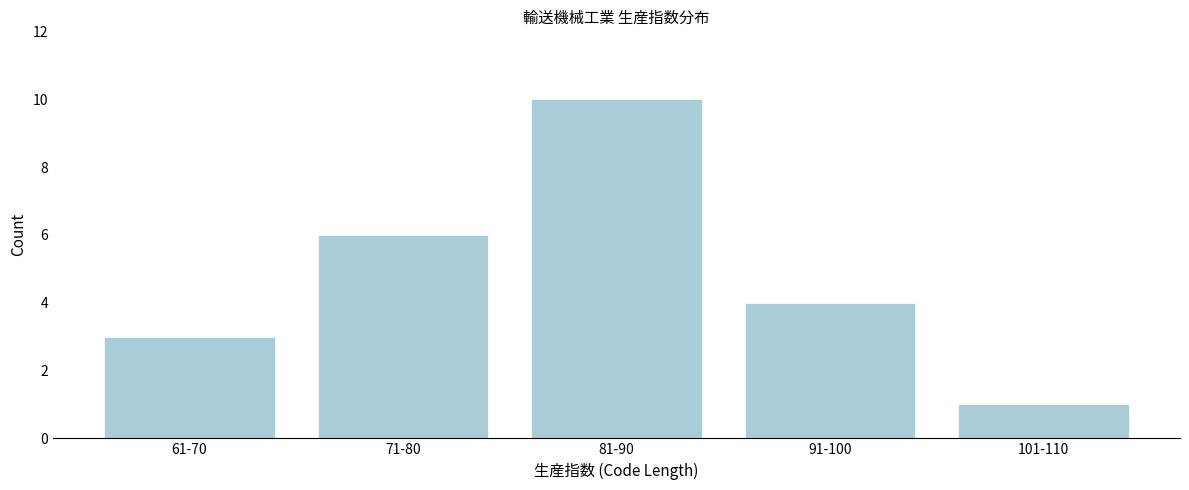

Reading right to left, what are all the values shown in this chart?

101-110=1	91-100=4	81-90=10	71-80=6	61-70=3